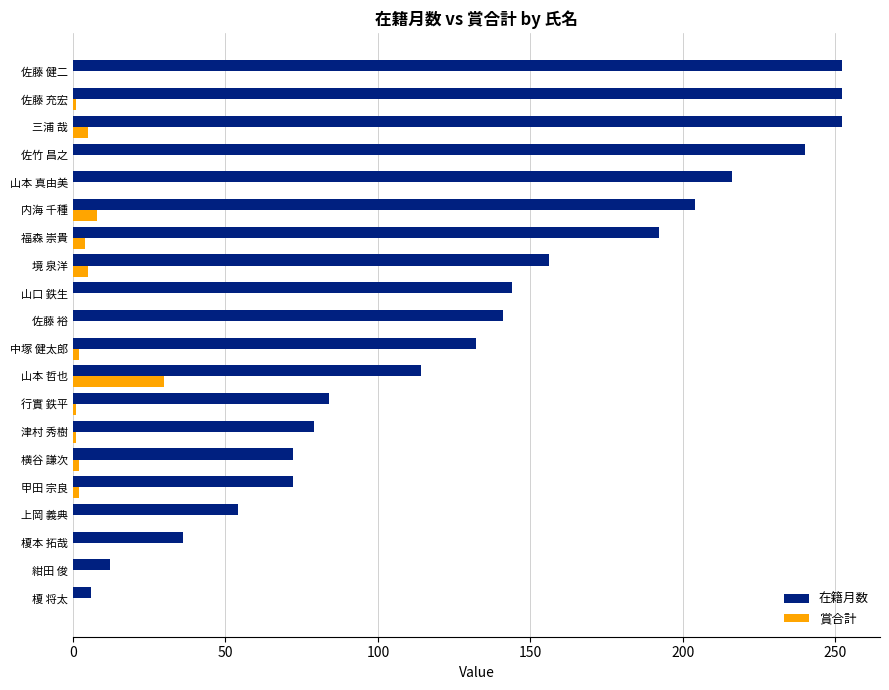

What is the maximum value shown in the chart?

252